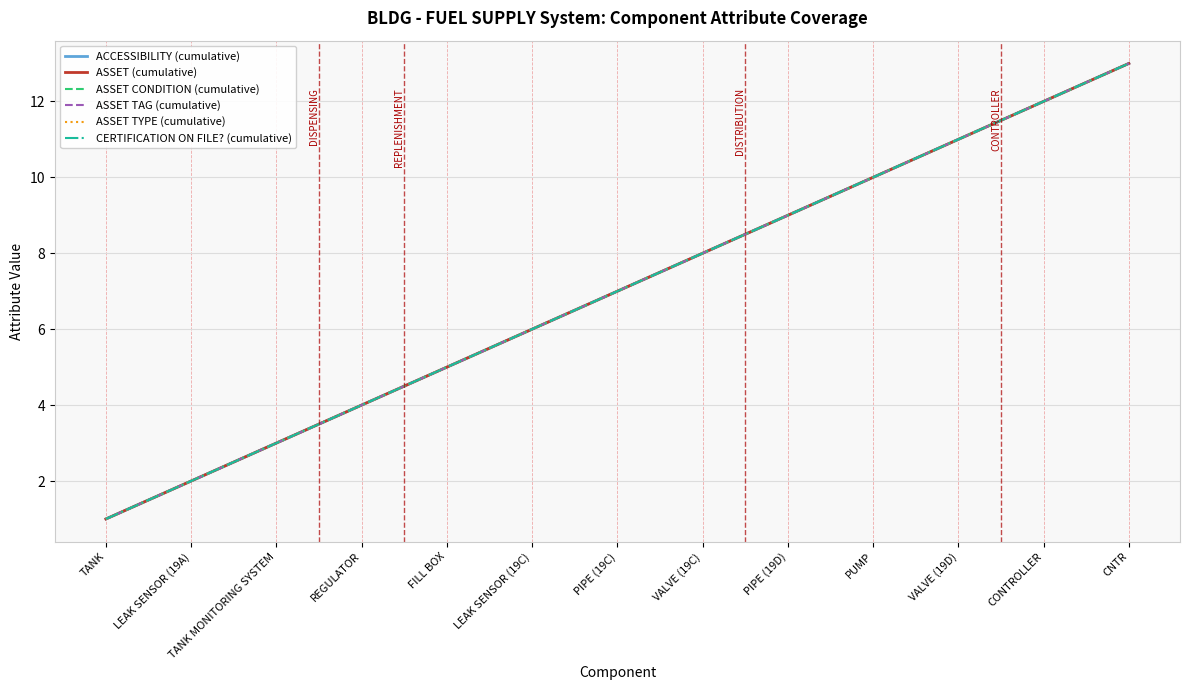

What is the value of the ASSET CONDITION (cumulative) point at the 1st from the left?

1